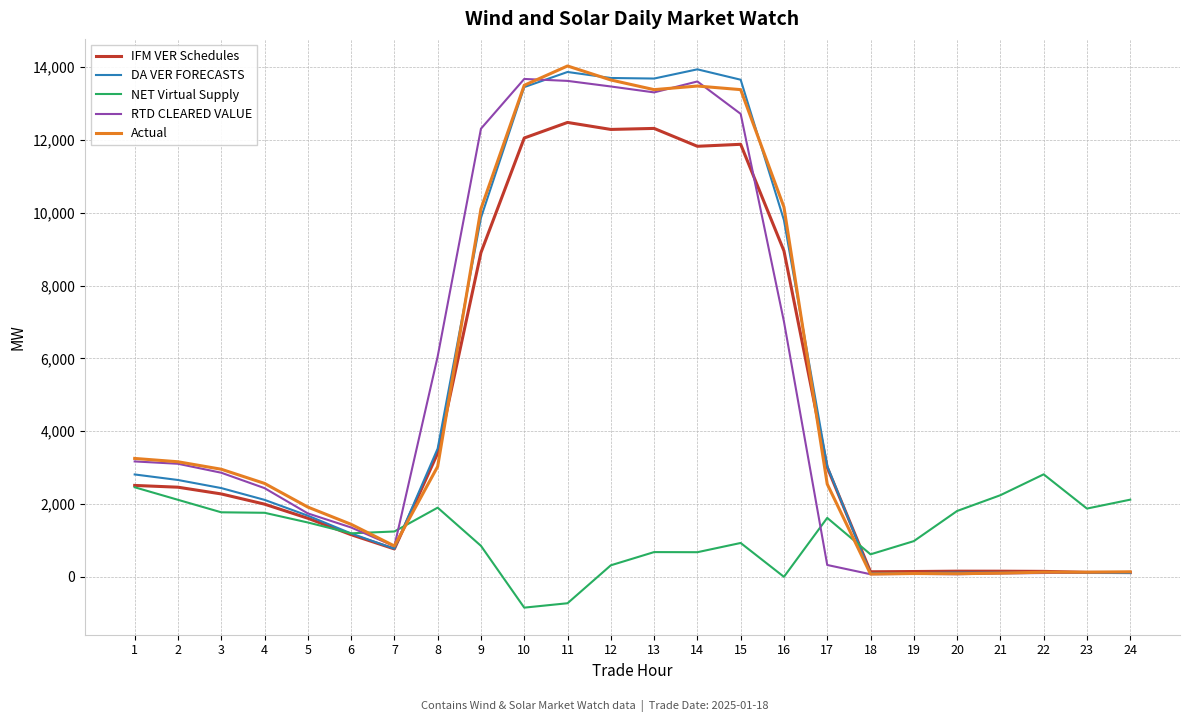

What is the average value of the IFM VER Schedules series?

4620.4